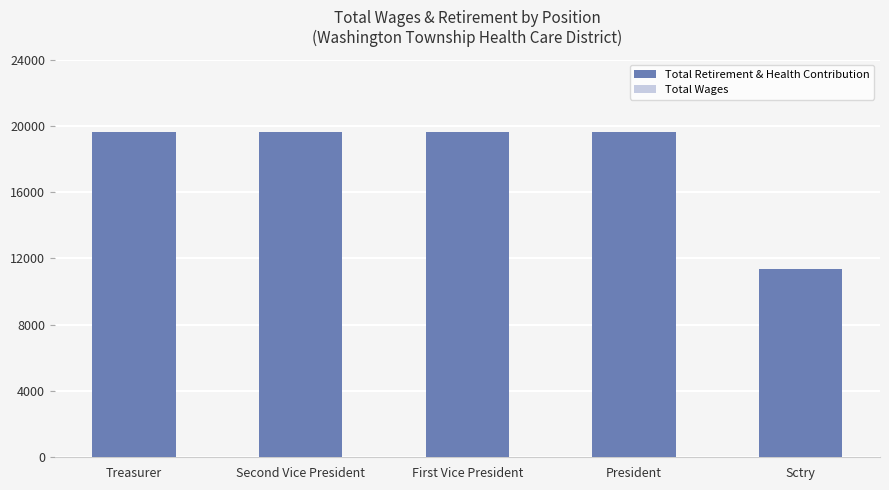

How many bars are there in total?

5